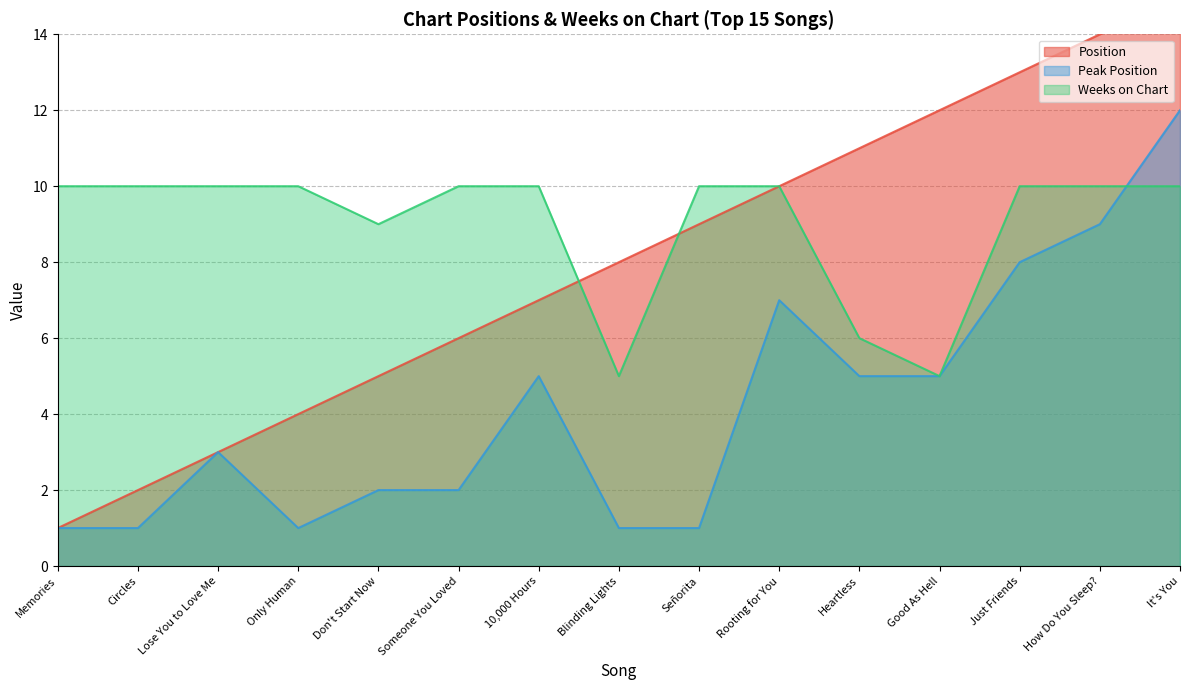

How many distinct data groups are displayed?

3